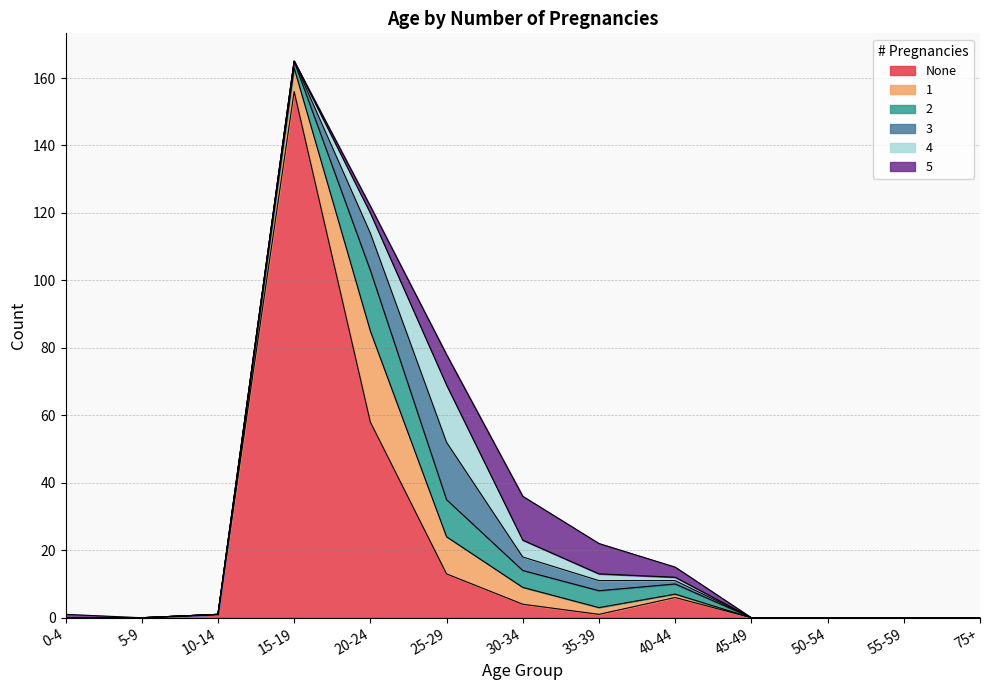

True or false: None and 2 cross at least once.

True